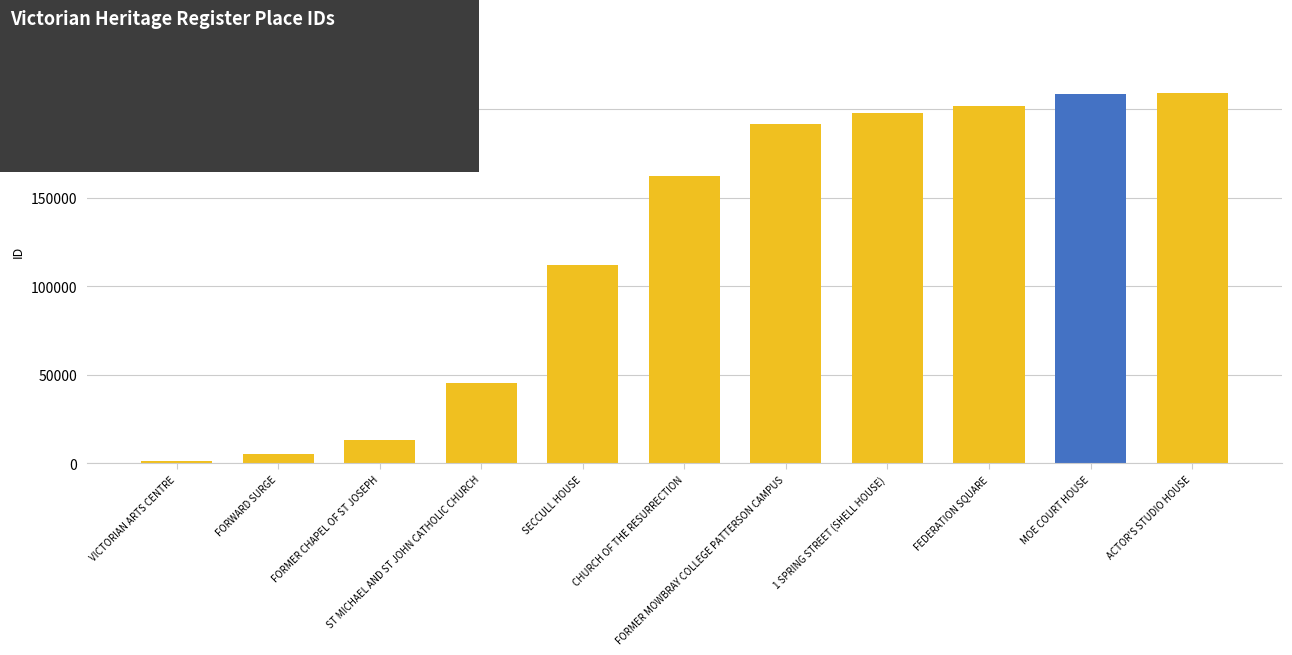

What is the smallest value displayed?

1067